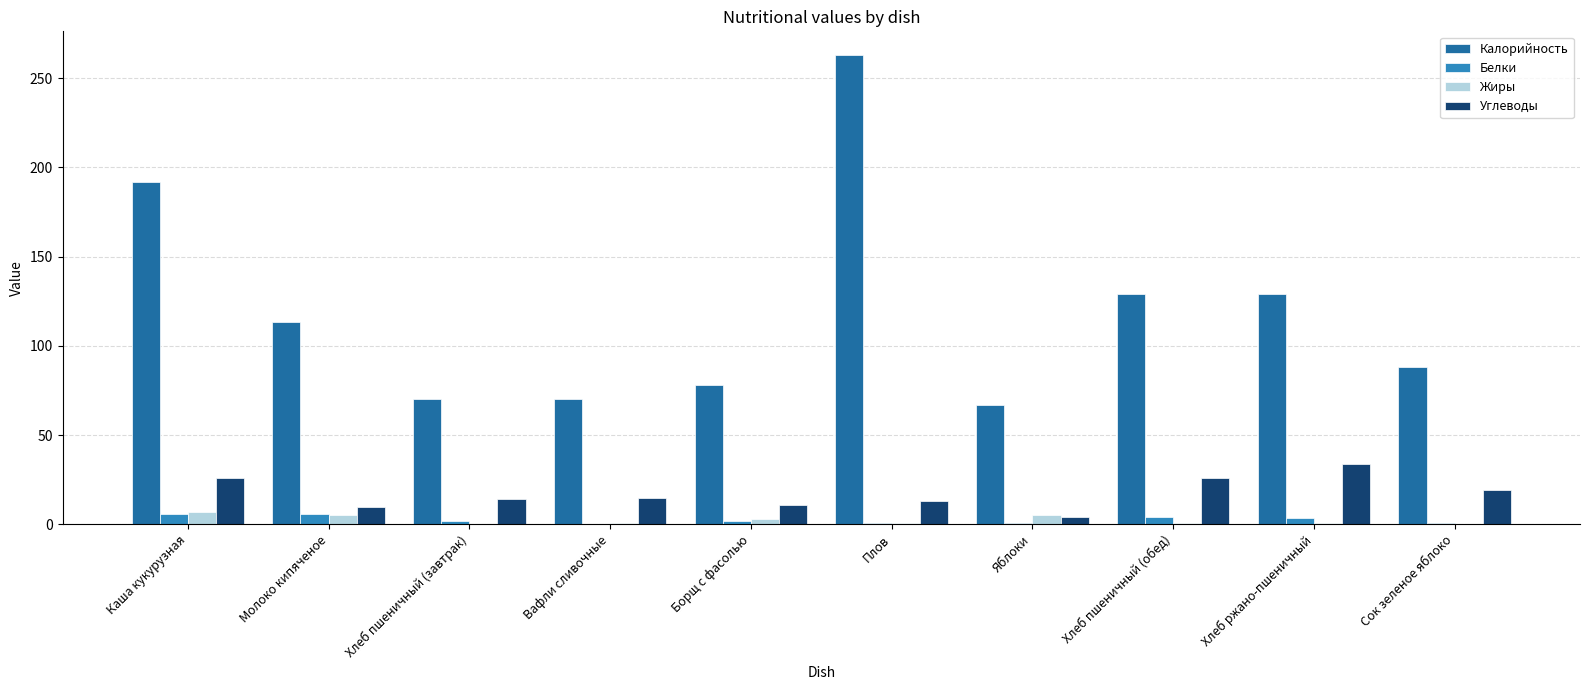

What is the sum of the Жиры values at Молоко кипяченое and Каша кукурузная?

12.0